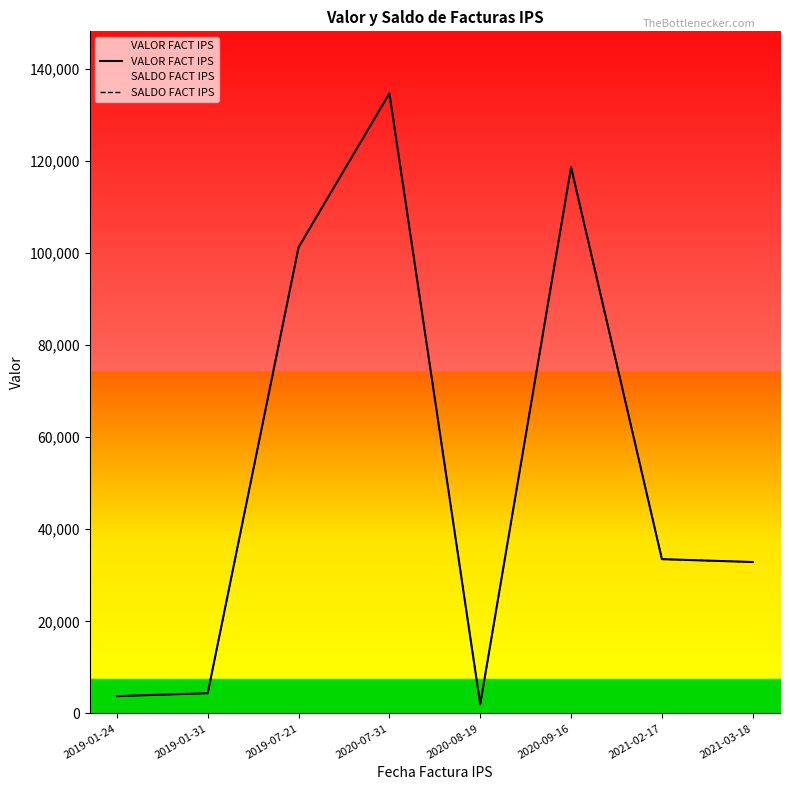

Which series has the largest total across all categories?

VALOR FACT IPS